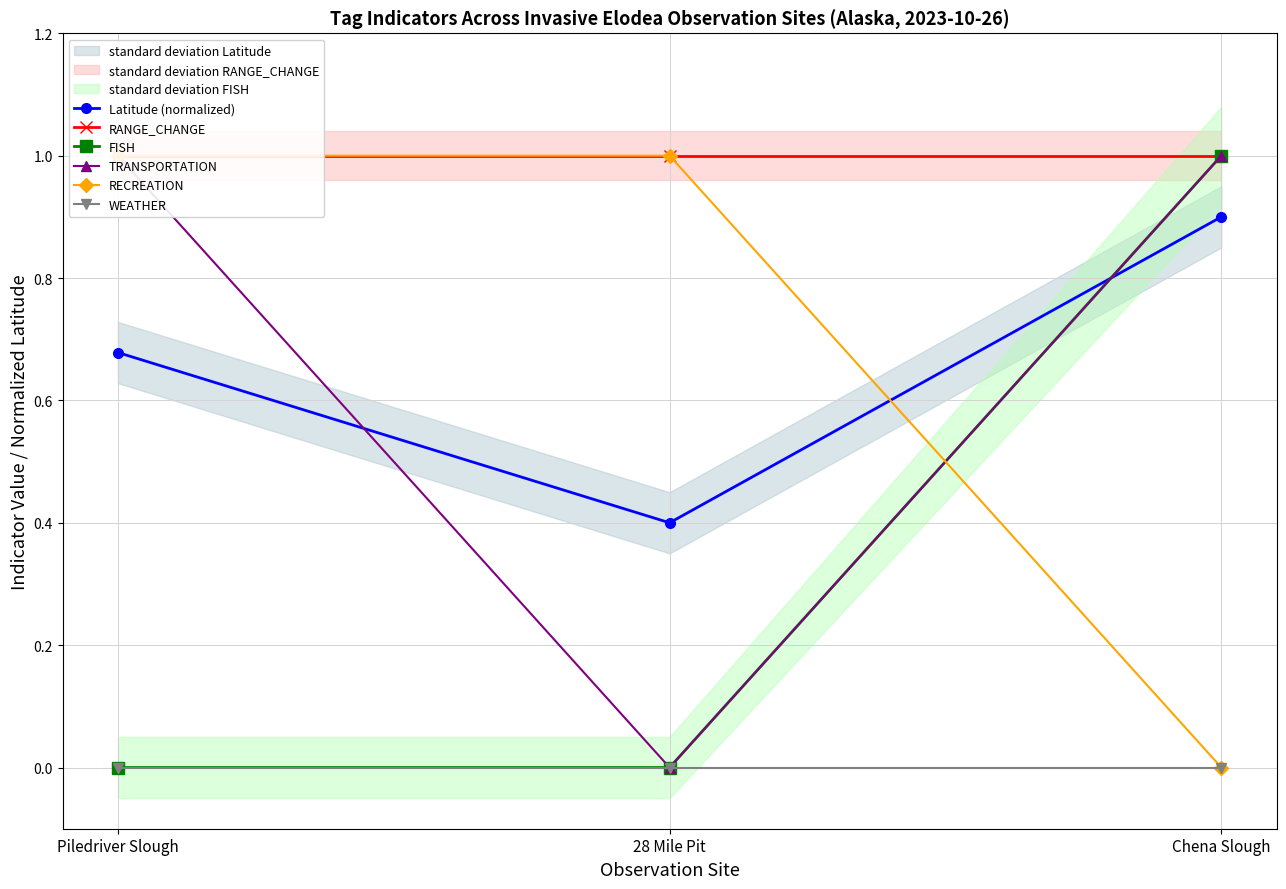

What is the average value of the Latitude (normalized) series?

0.7